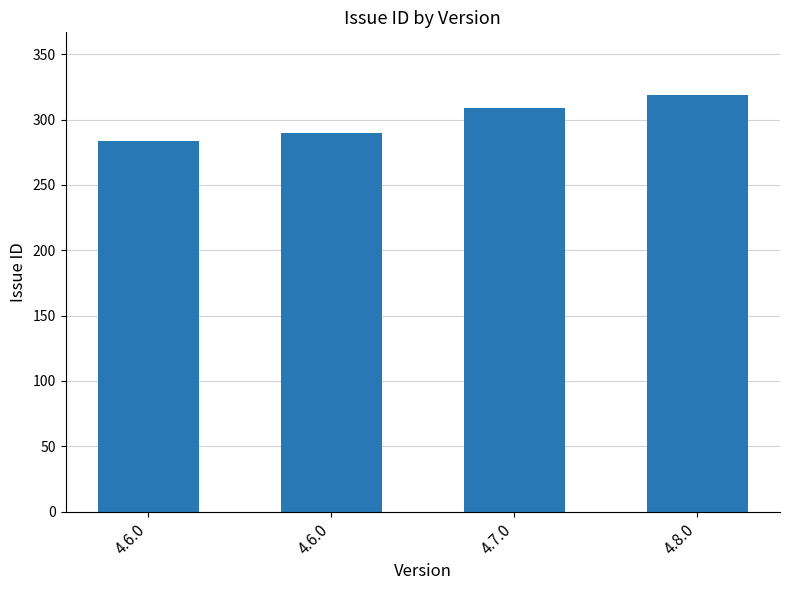

The value at 4.8.0 is 319. True or false?

True